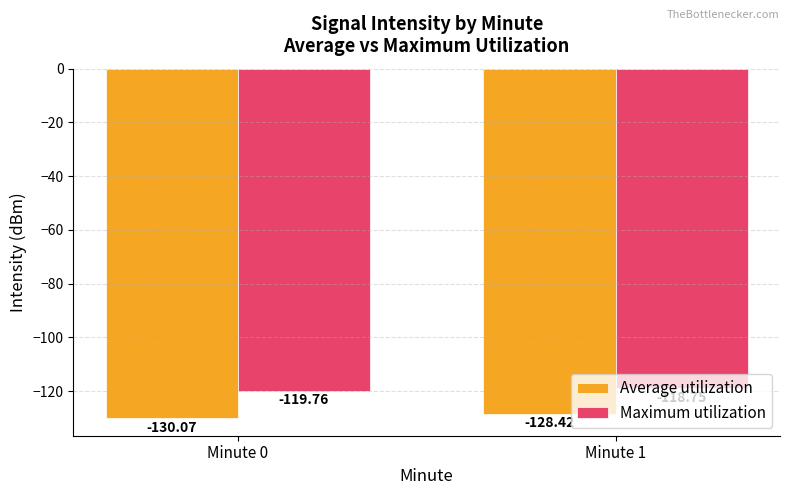

What is the approximate value of Maximum utilization at Minute 1?

-118.8